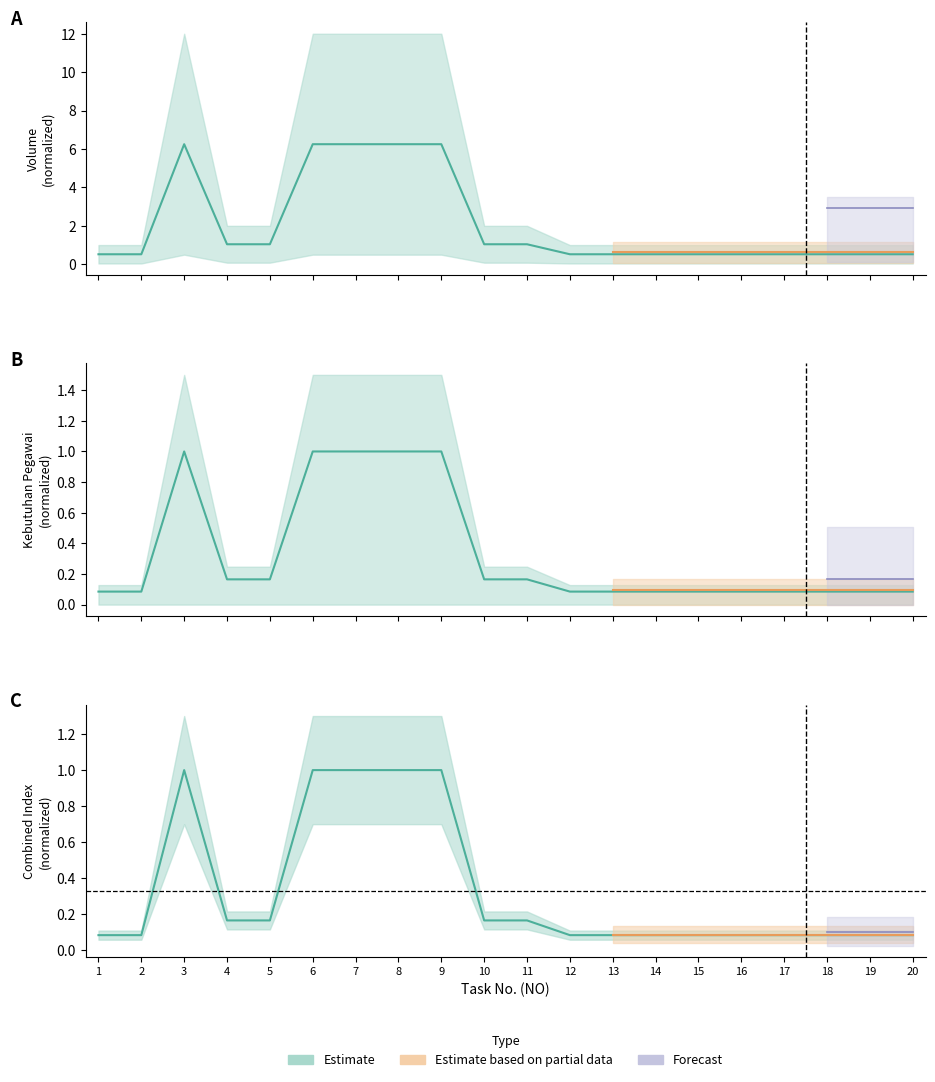

Where is Estimate nearest to the value 0?

1